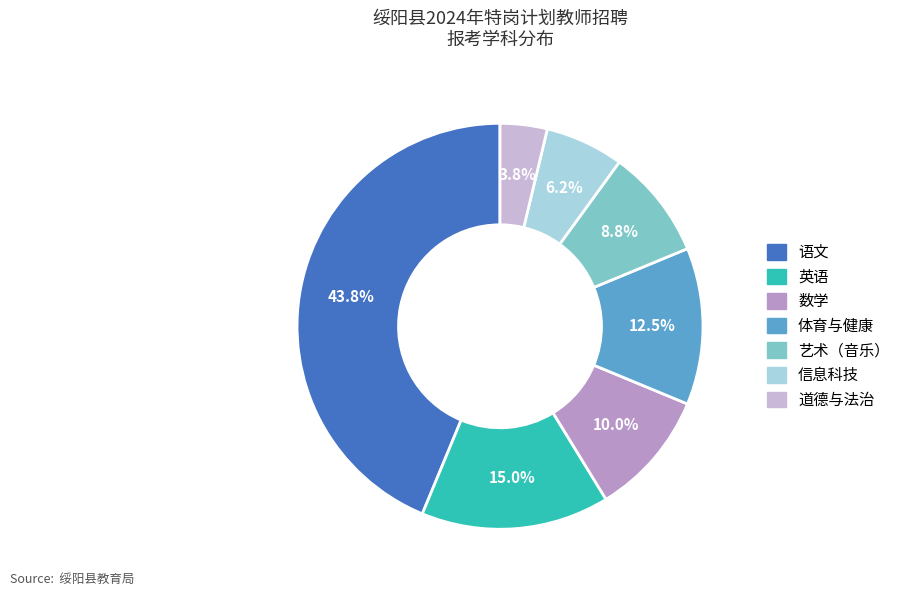

What percentage is the 英语 slice, to the nearest percent?

15%